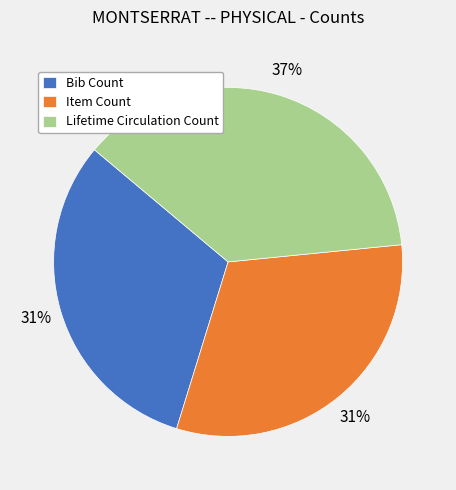

Do Item Count and Bib Count together represent more than half of the pie?

Yes